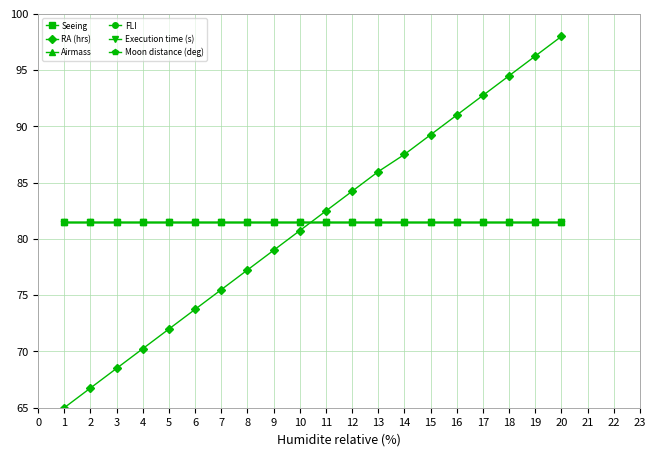

Is this an area chart (filled region under the line)?

No